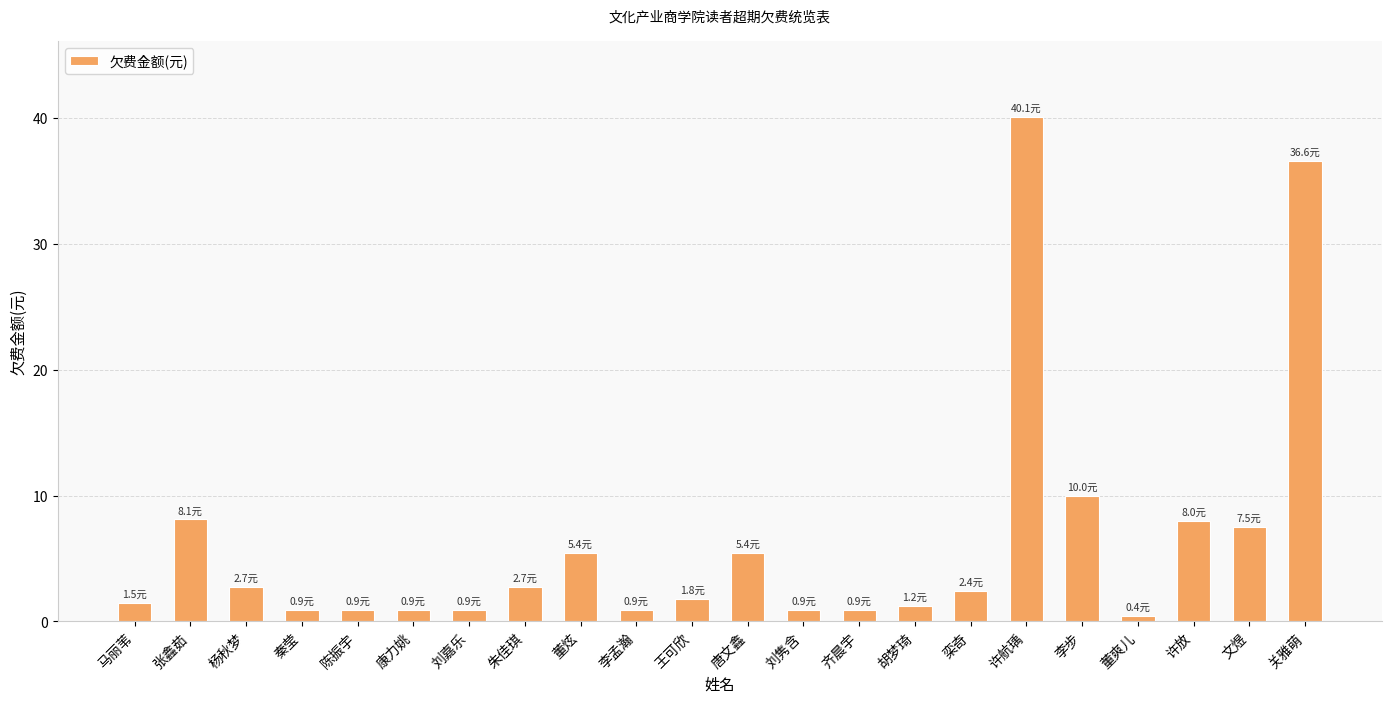

At which label is the value closest to 20?

李步